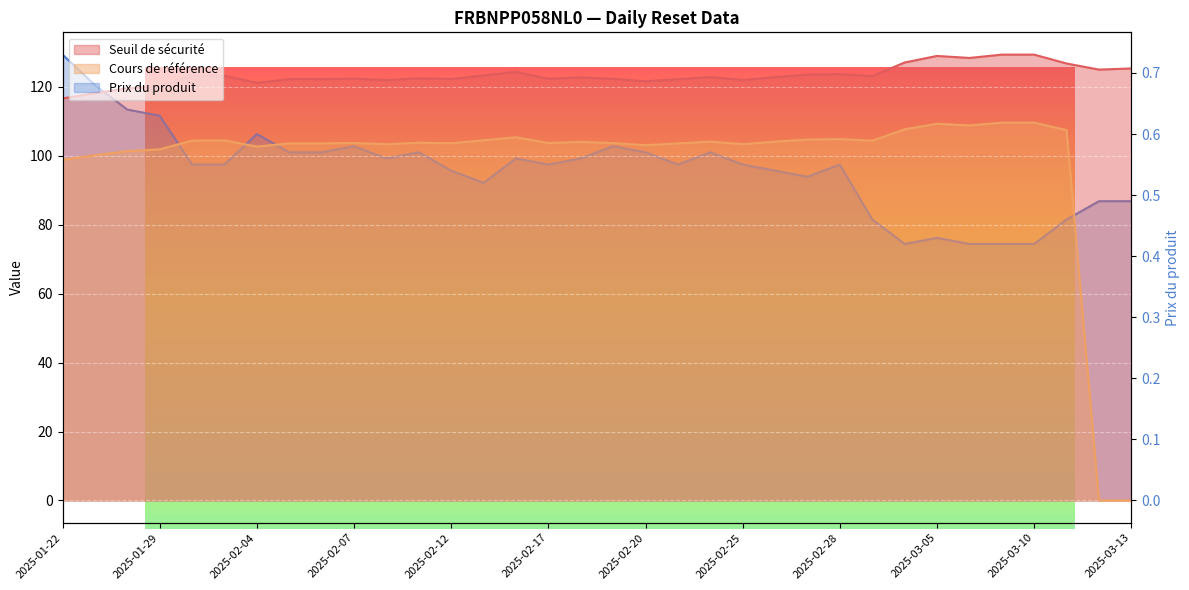

How many lines are shown in the chart?

3